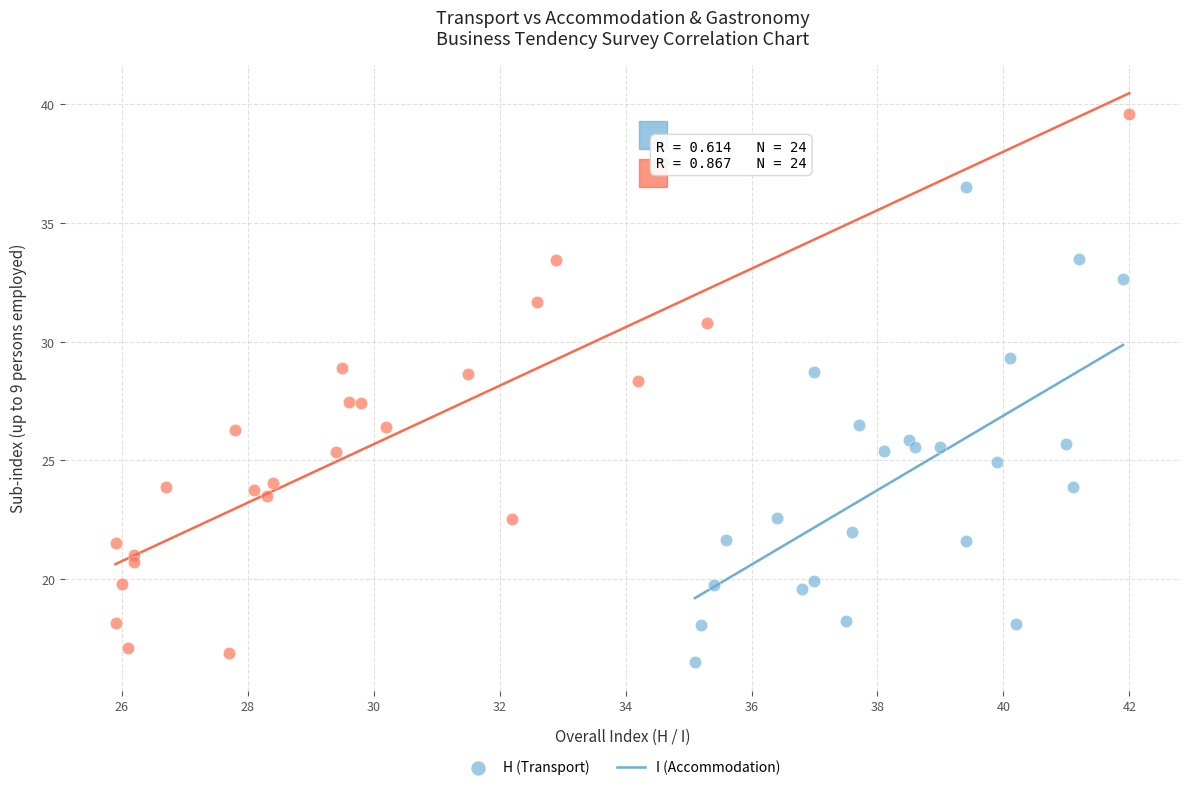

Which series reaches the maximum Y coordinate?

I (Accommodation)